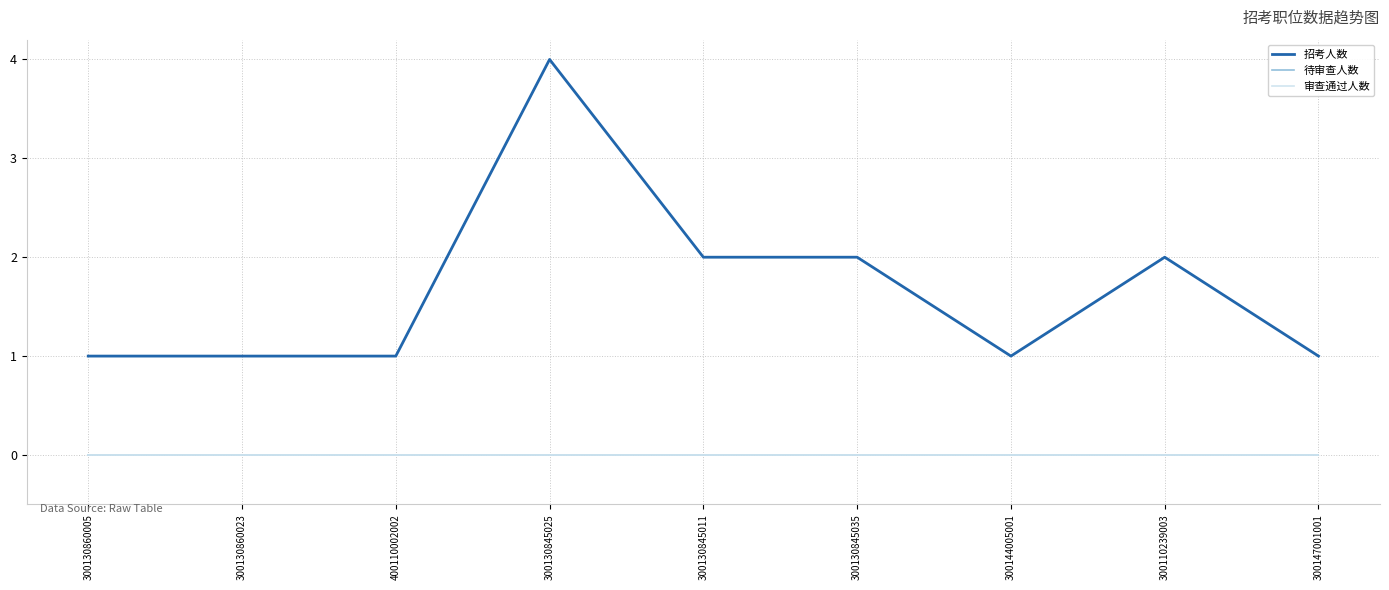

Between 300130845035 and 300144005001, which is larger?

300130845035